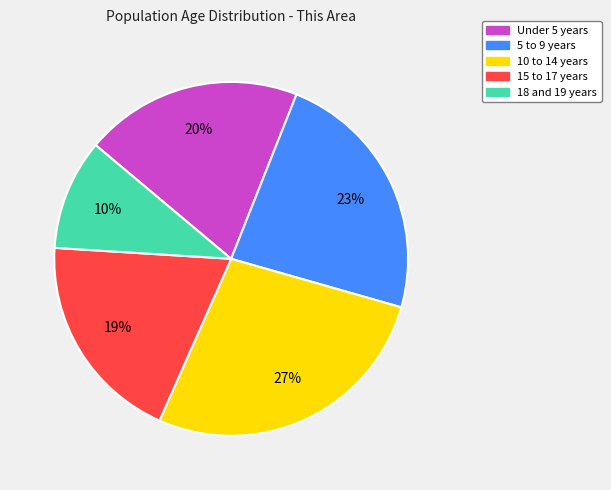

Which slice is the smallest?

18 and 19 years